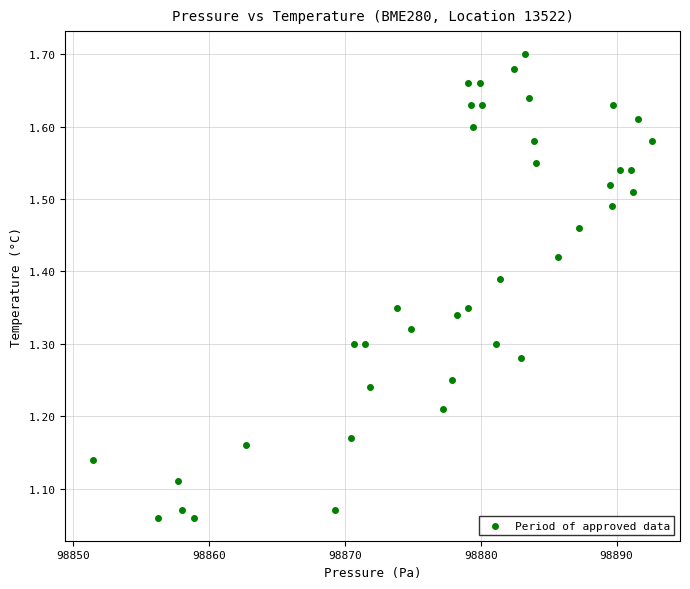

What is the range of X values (max minus min)?

41.1